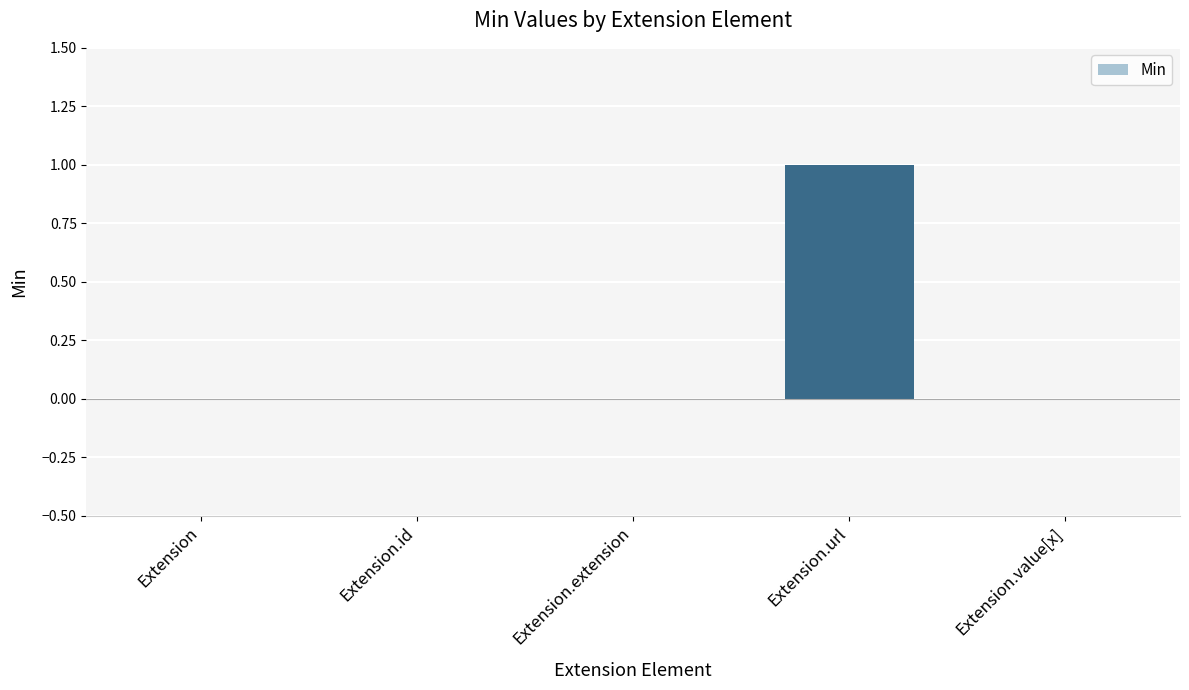

Which category has the highest value across all series?

Extension.url